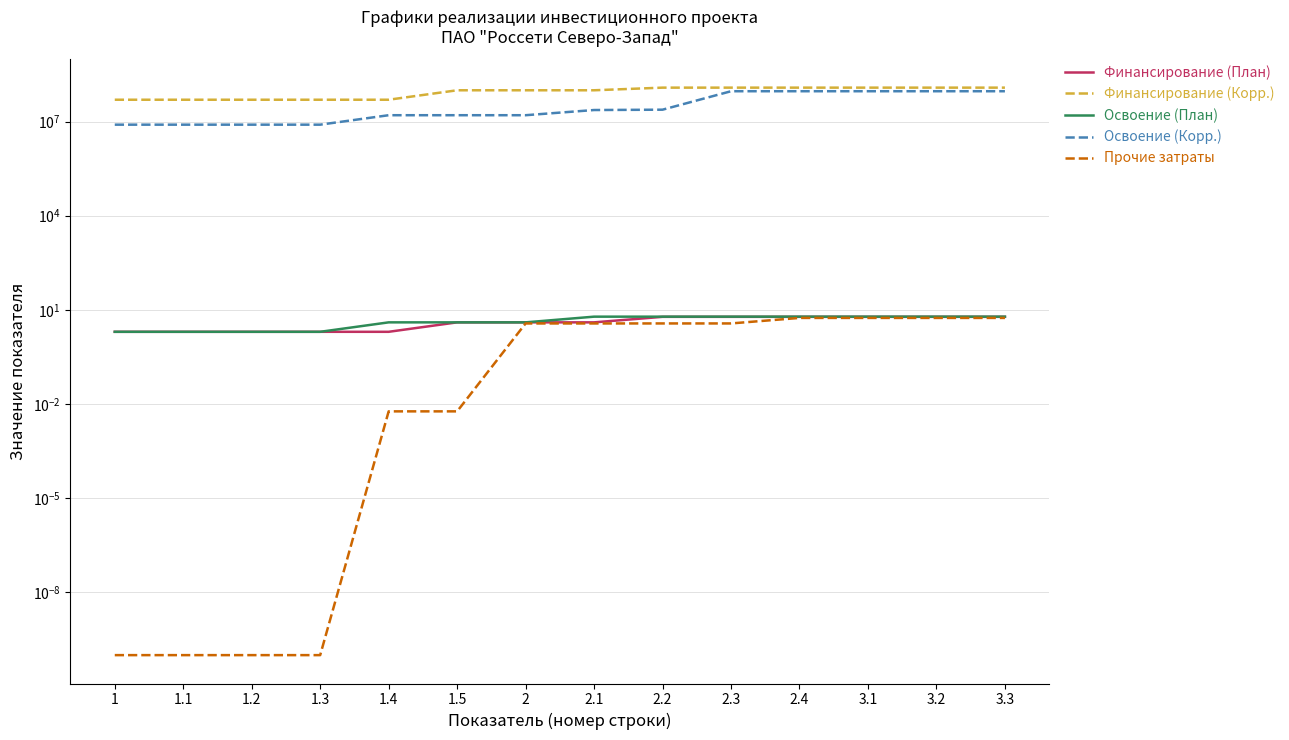

True or false: Освоение (План) and Прочие затраты cross at least once.

False